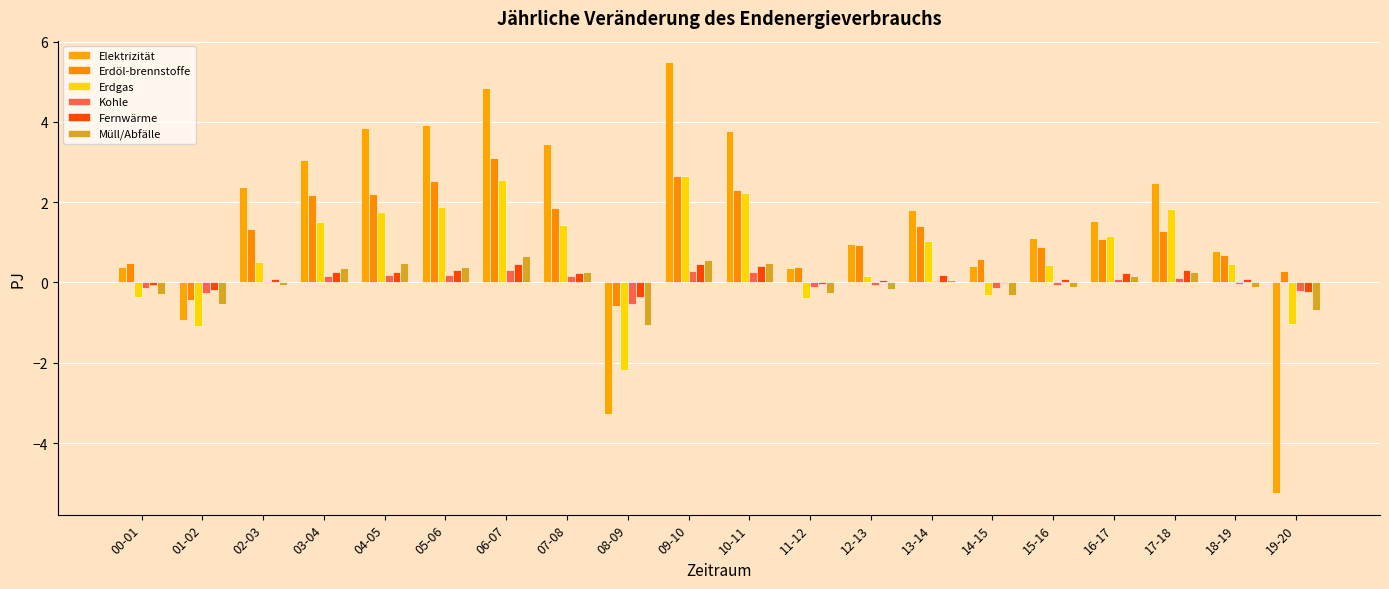

Which category has the lowest value in the Kohle series?

08-09